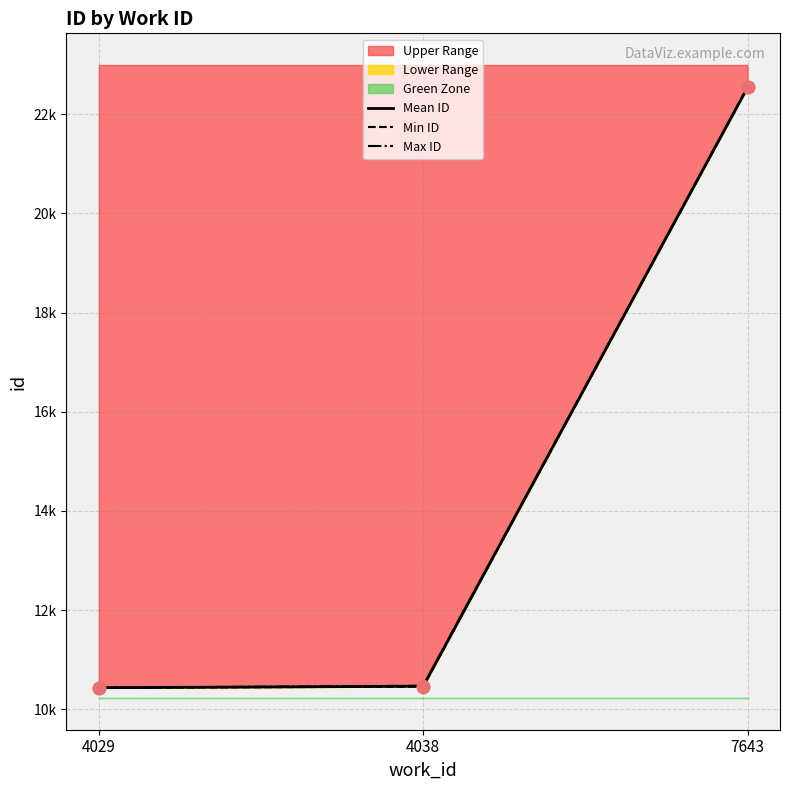

Which series contains the highest Y value?

Max ID